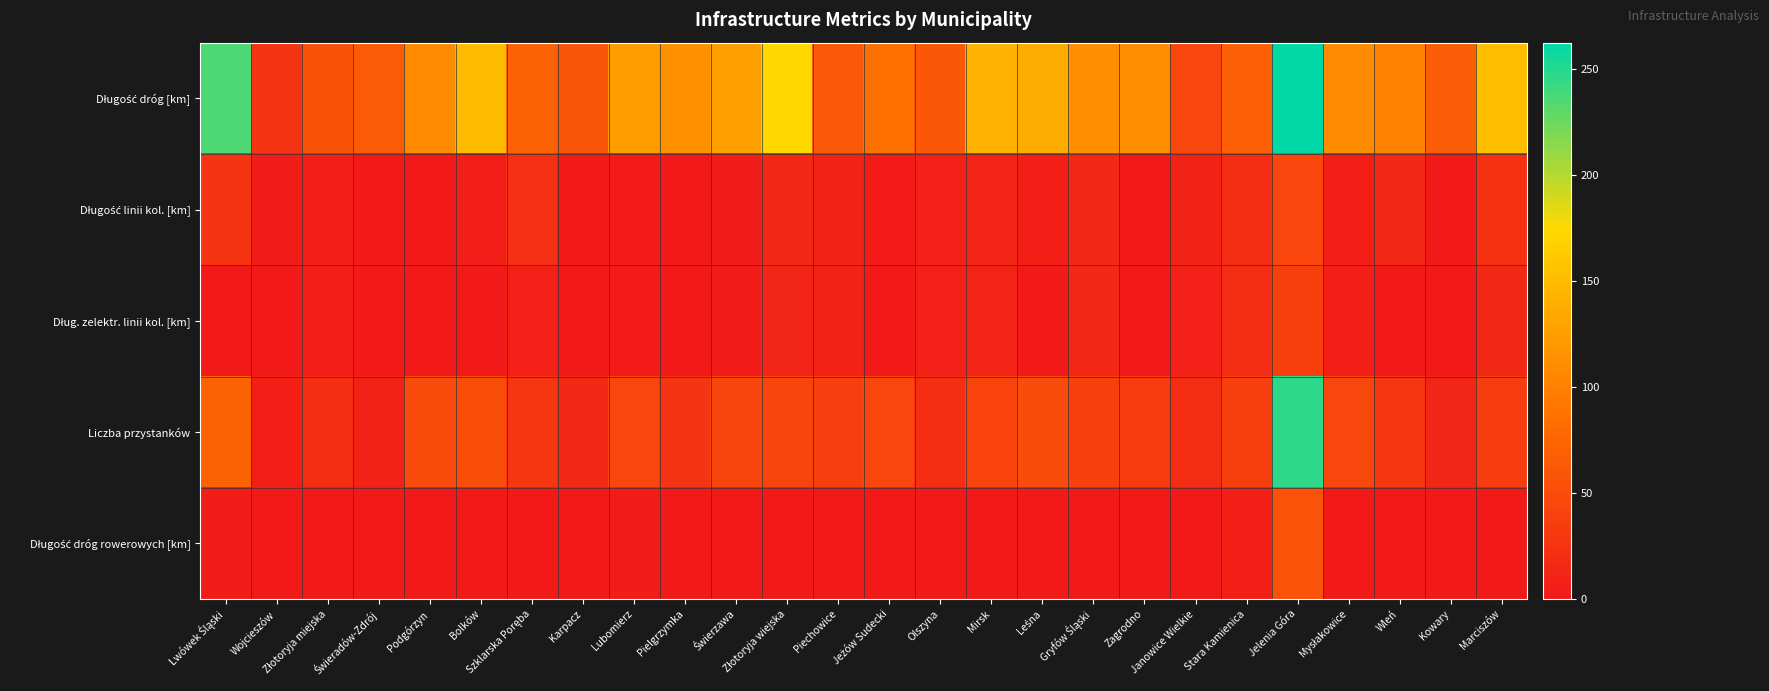

What is the spread (max minus min) of values at Stara Kamienica?

61.9